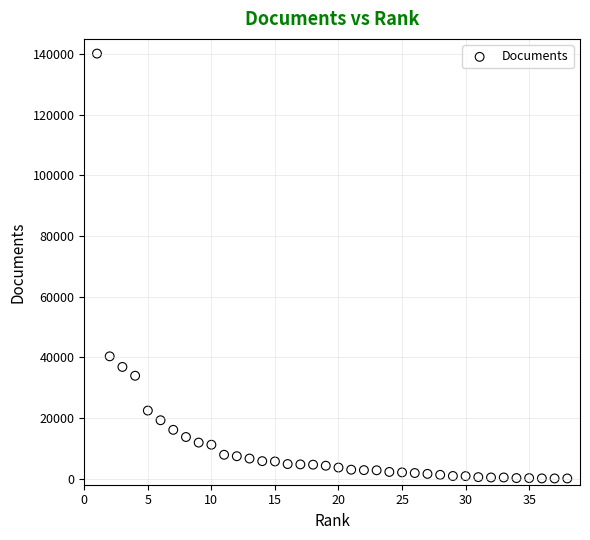

What is the range of Y values (max minus min)?

140085